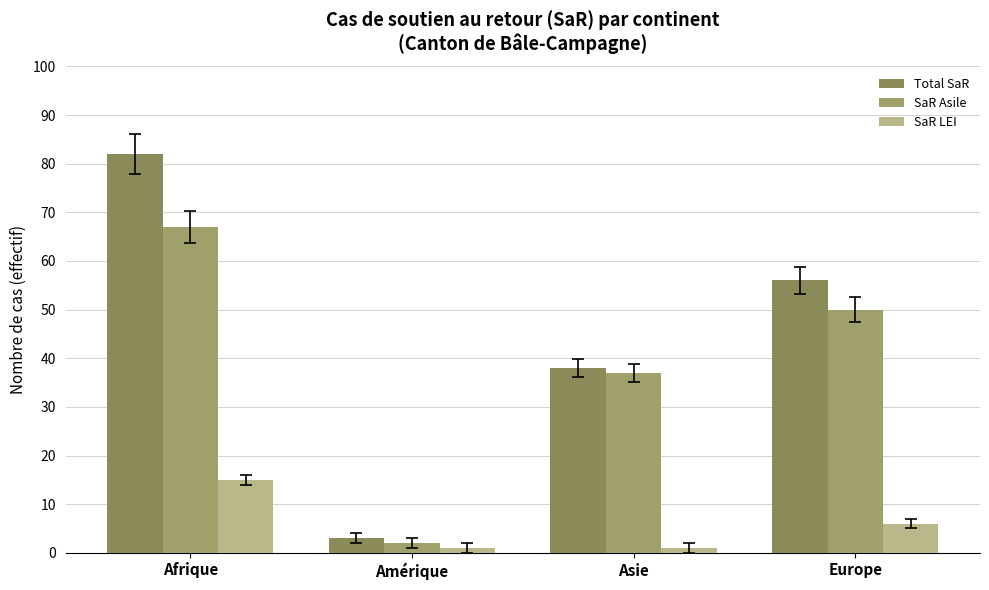

Is the value of SaR LEI at Asie greater than the value of SaR Asile at Europe?

No